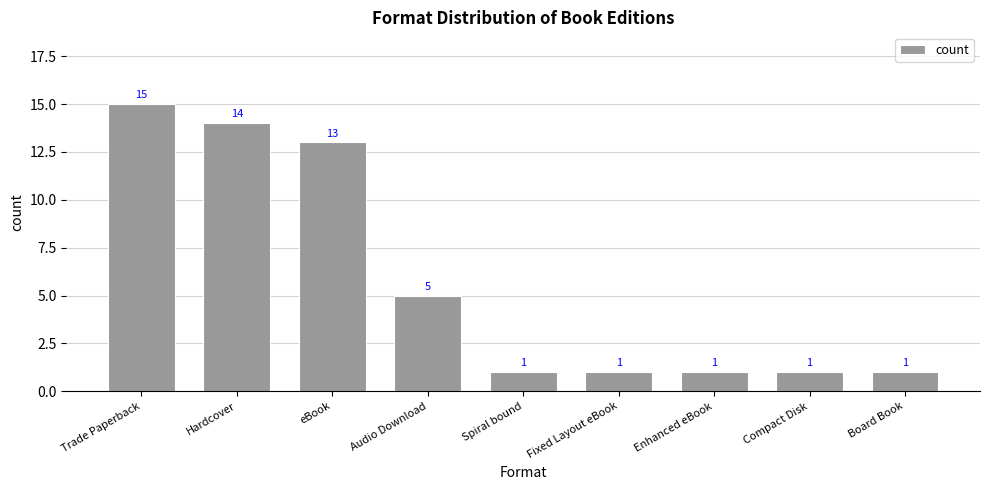

The chart shows a value of 15 at Trade Paperback. True or false?

True